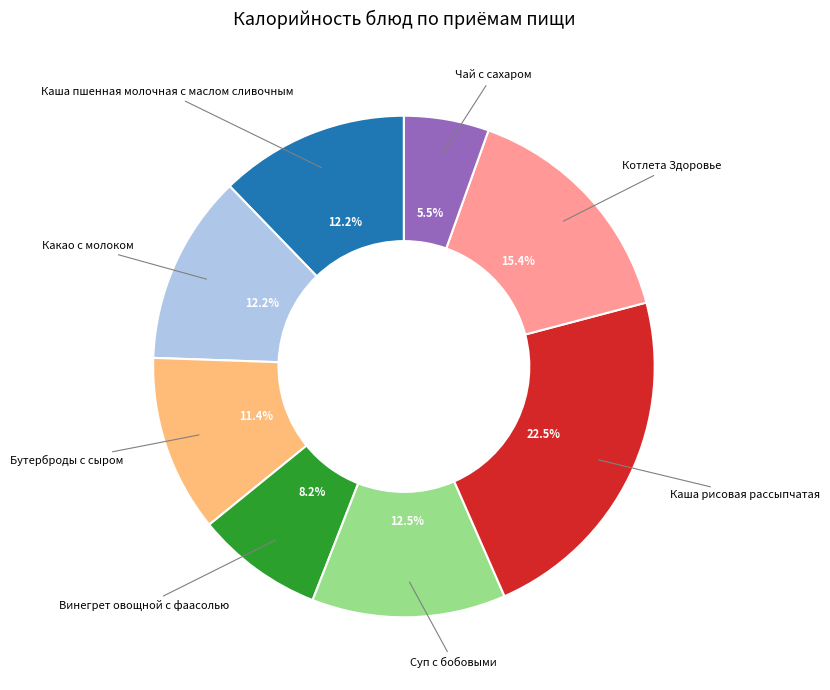

What is the smallest slice in the pie chart?

Чай с сахаром